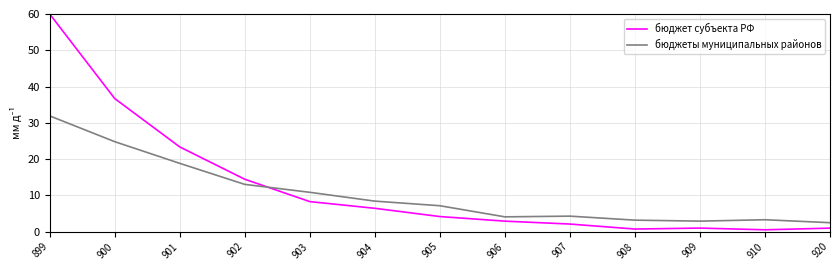

Which series has the widest spread of values?

бюджет субъекта РФ